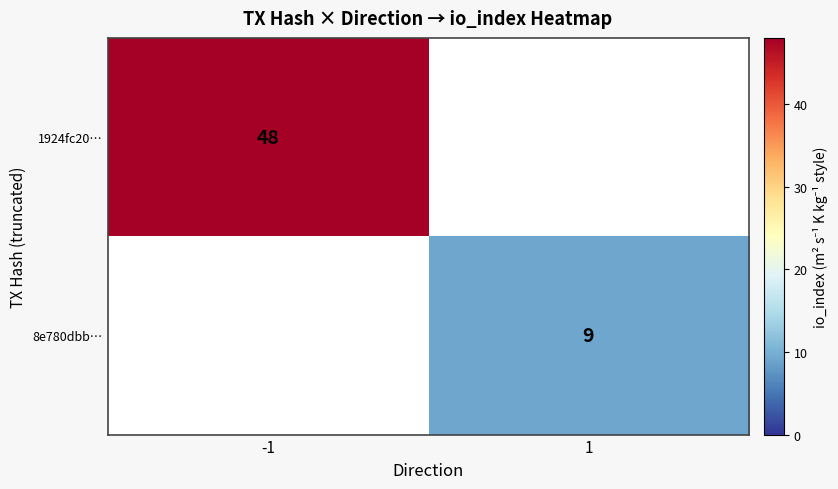

Is it true that 1924fc20… equals 48 at -1?

True